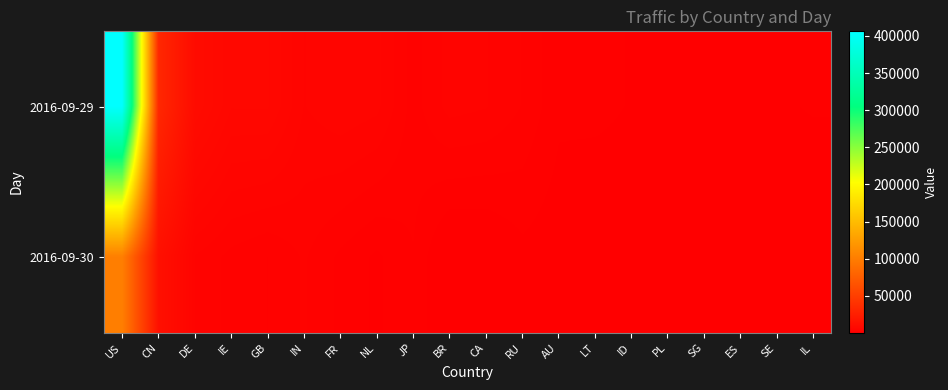

Reading left to right, extract all data points from this chart.

2016-09-29: US=406144	CN=32401	DE=10372	IE=7315	GB=7365	IN=4846	FR=5502	NL=5098	JP=2938	BR=4397	CA=4137	RU=3244	AU=1880	LT=1949	ID=1641	PL=1636	SG=1262	ES=1443	SE=1492	IL=1830
2016-09-30: US=101280	CN=13671	DE=4012	IE=3002	GB=2491	IN=3383	FR=2311	NL=1533	JP=2455	BR=456	CA=552	RU=1432	AU=1143	LT=757	ID=982	PL=840	SG=932	ES=747	SE=656	IL=114